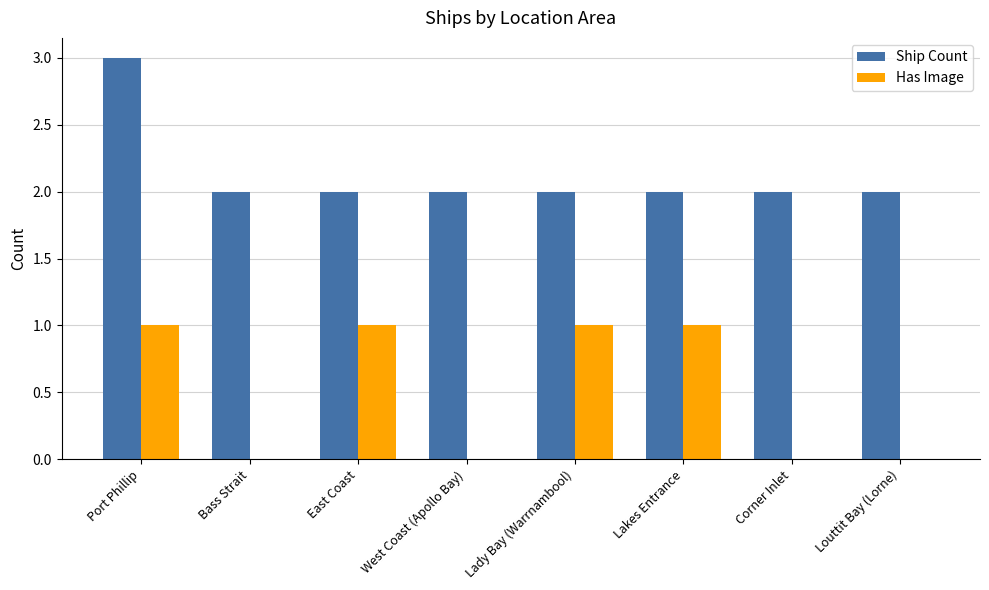

Between East Coast and Corner Inlet, which series saw the biggest shift?

Has Image